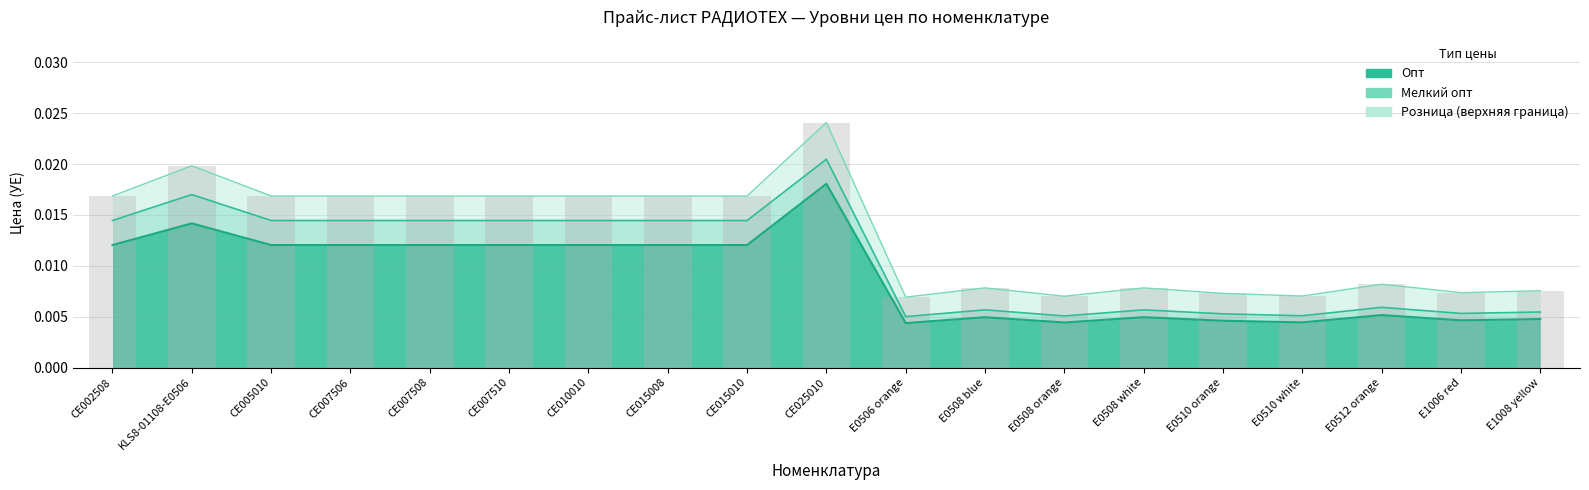

How many series are shown in this chart?

3